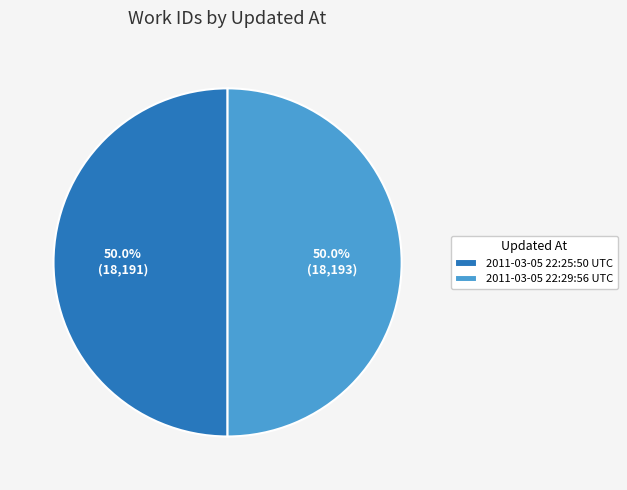

To the nearest percent, what portion does 2011-03-05 22:29:56 UTC represent?

50%